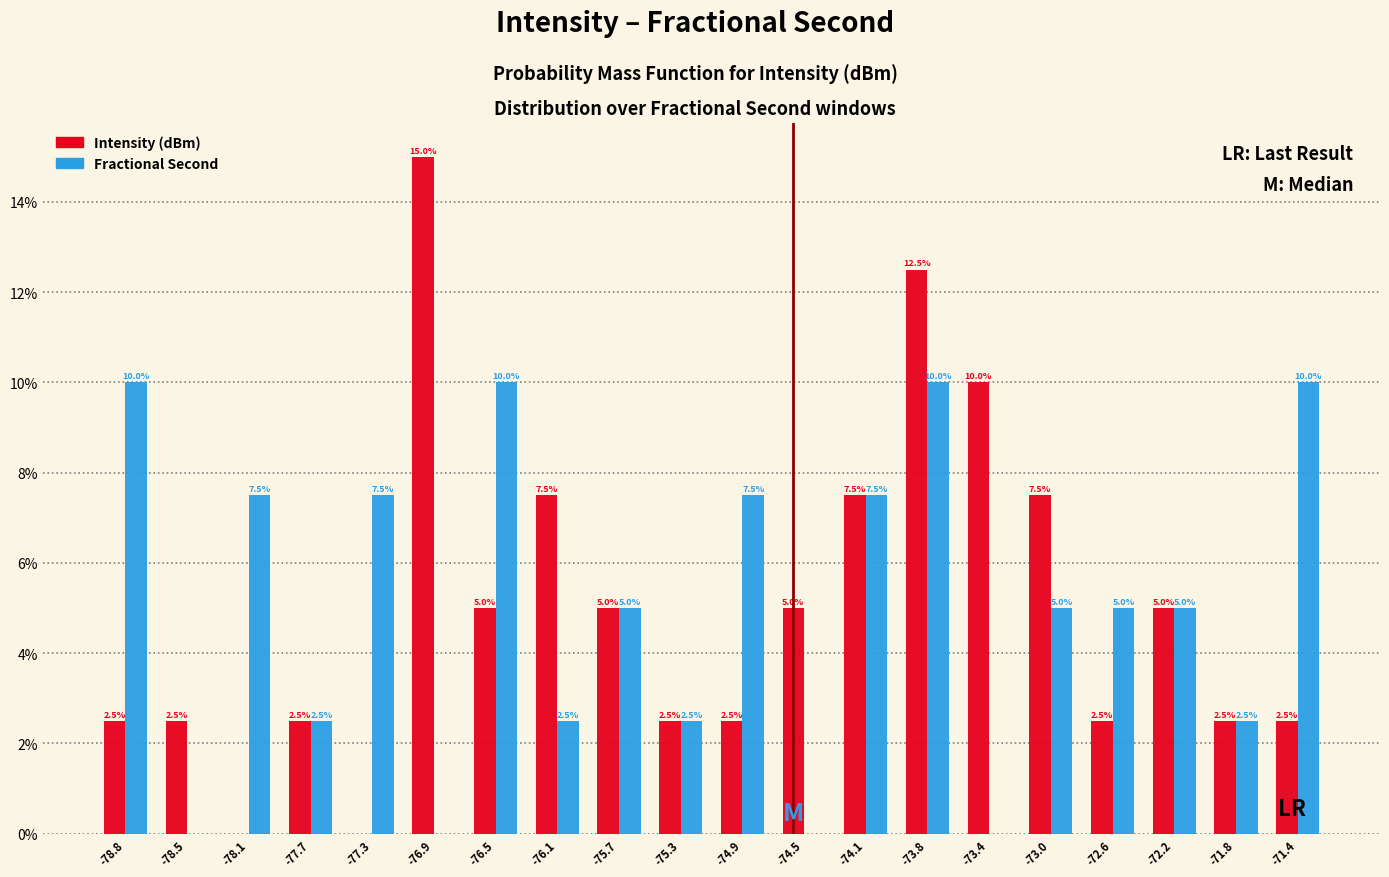

Reading left to right, extract all data points from this chart.

Intensity (dBm): -78.8=2.5	-78.5=2.5	-78.1=0.0	-77.7=2.5	-77.3=0.0	-76.9=15.0	-76.5=5.0	-76.1=7.5	-75.7=5.0	-75.3=2.5	-74.9=2.5	-74.5=5.0	-74.1=7.5	-73.8=12.5	-73.4=10.0	-73.0=7.5	-72.6=2.5	-72.2=5.0	-71.8=2.5	-71.4=2.5
Fractional Second: -78.8=10.0	-78.5=0.0	-78.1=7.5	-77.7=2.5	-77.3=7.5	-76.9=0.0	-76.5=10.0	-76.1=2.5	-75.7=5.0	-75.3=2.5	-74.9=7.5	-74.5=0.0	-74.1=7.5	-73.8=10.0	-73.4=0.0	-73.0=5.0	-72.6=5.0	-72.2=5.0	-71.8=2.5	-71.4=10.0